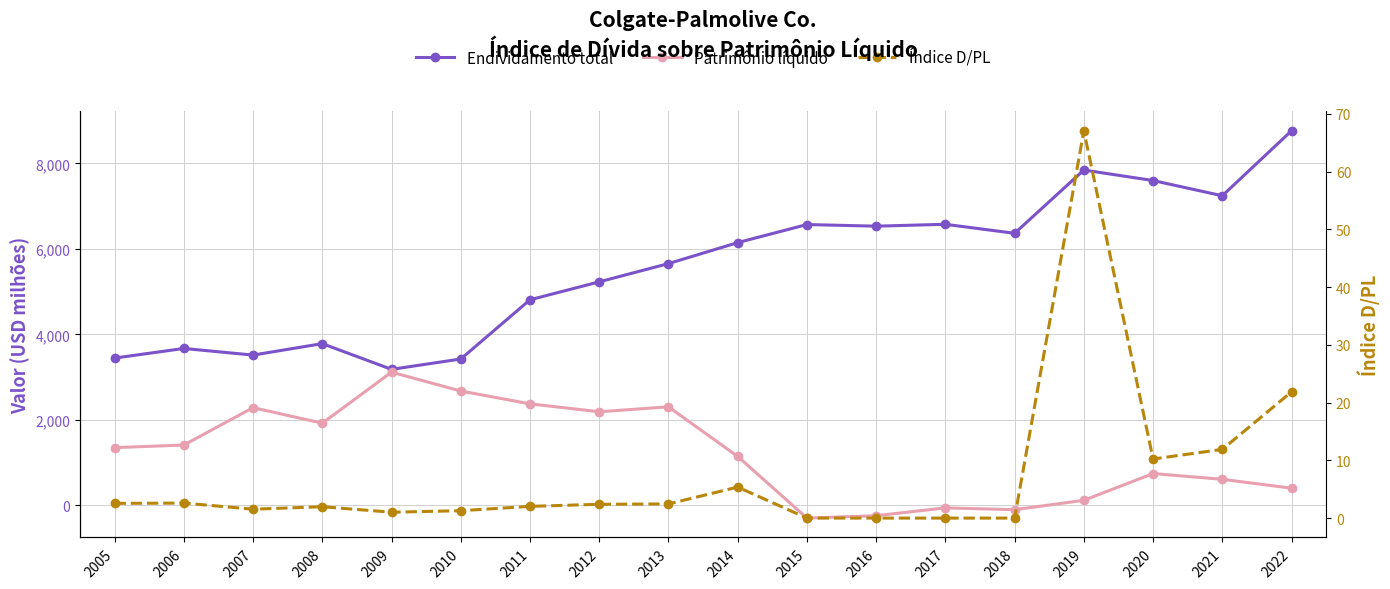

Which series has the widest spread of values?

Endividamento total